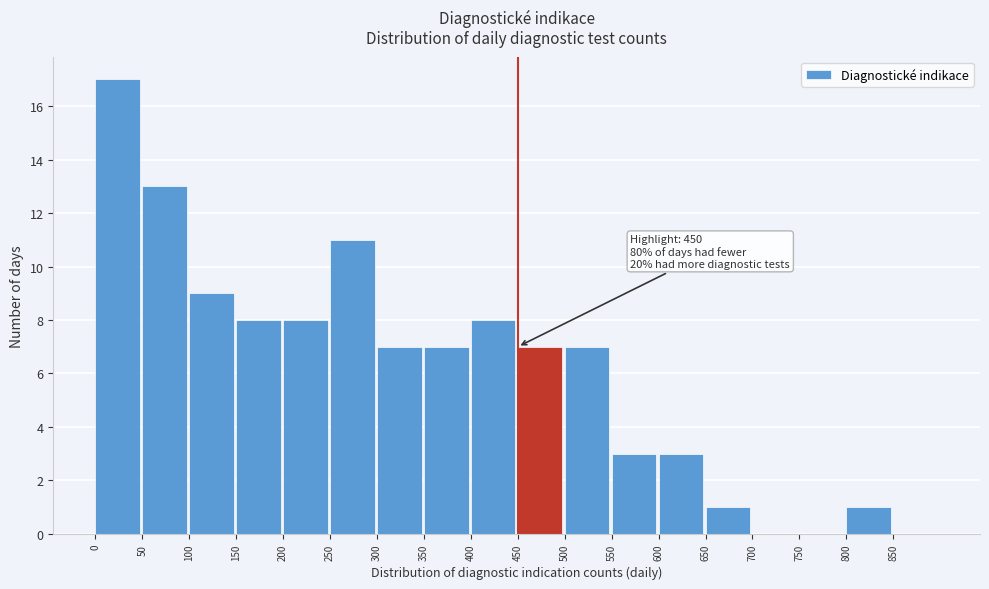

Which range on the x-axis has the tallest bar?

0 to 50